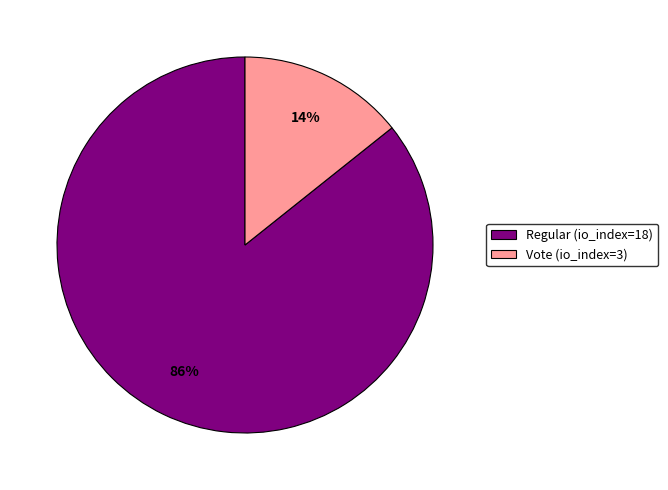

Which slice is the smallest?

Vote (io_index=3)